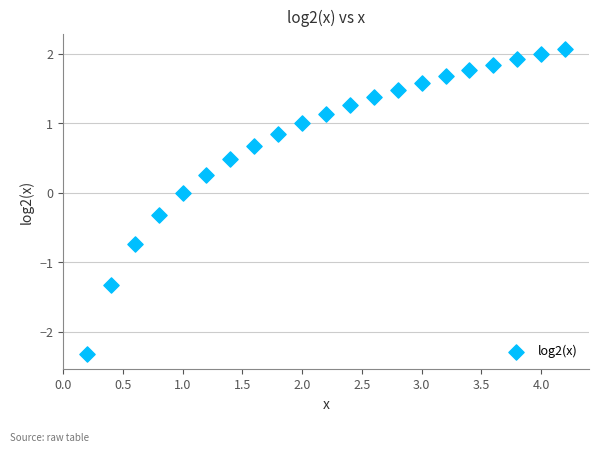

What is the range of Y values (max minus min)?

4.4